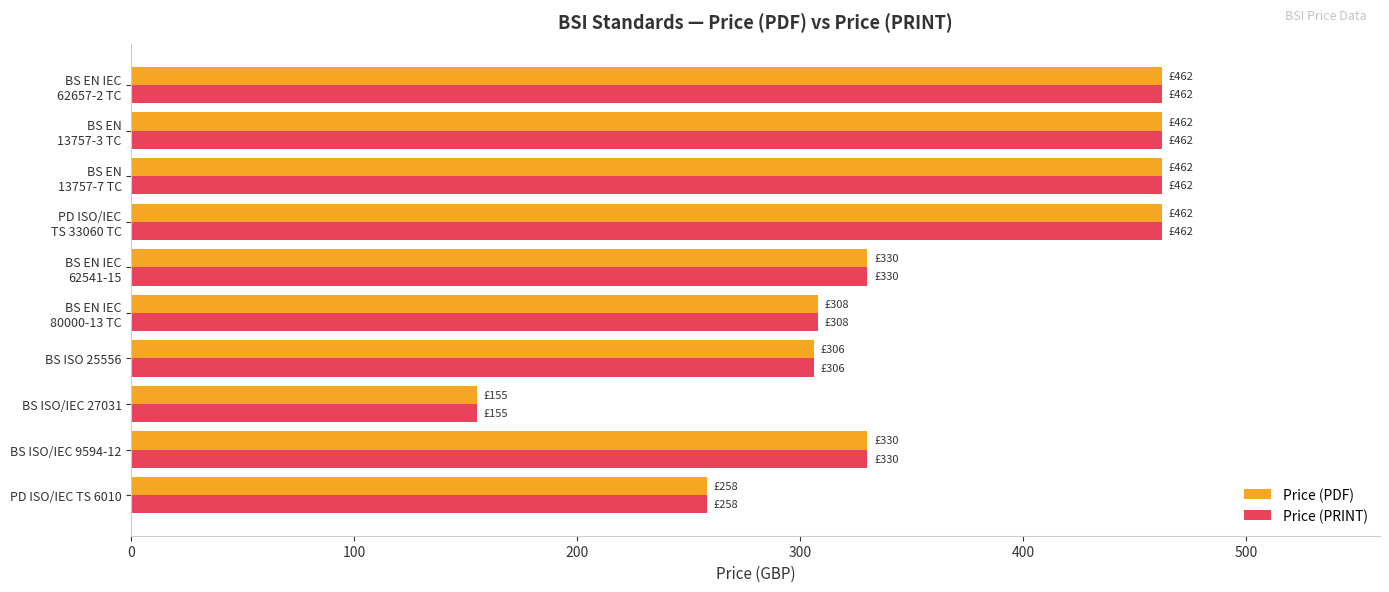

What is the lowest value of the Price (PRINT) series?

155